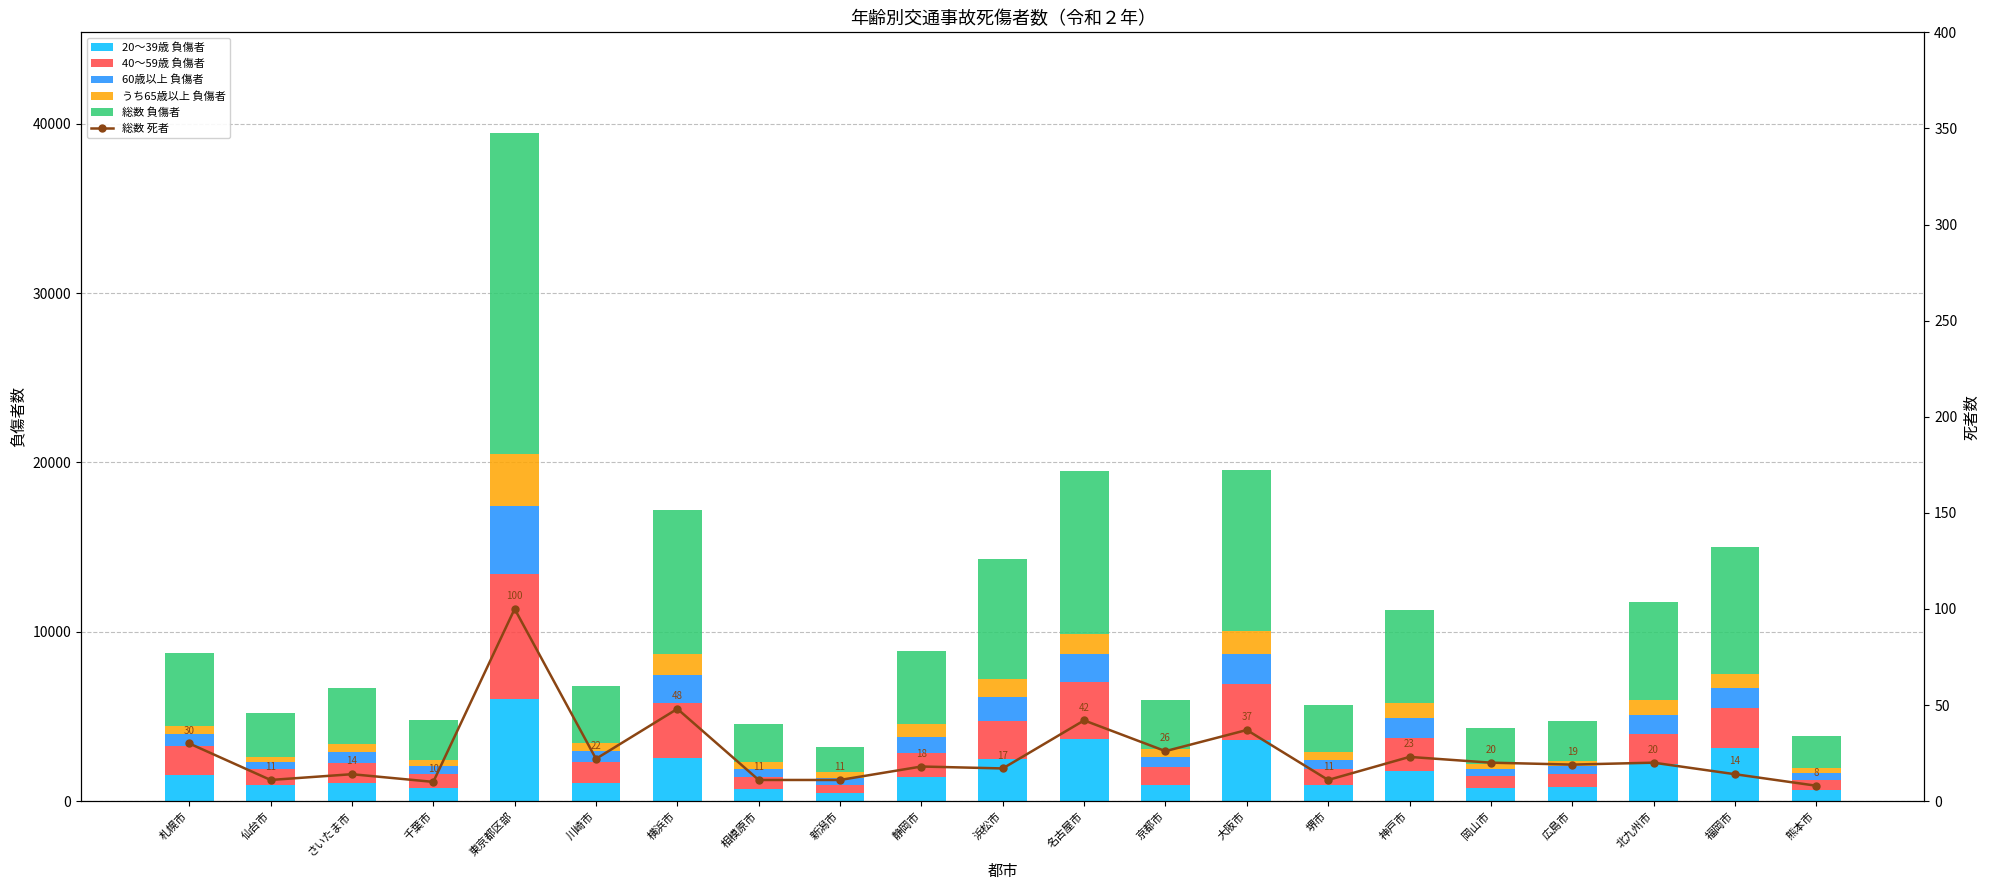

Read the 総数 死者 value at 札幌市, to the nearest 5.

30